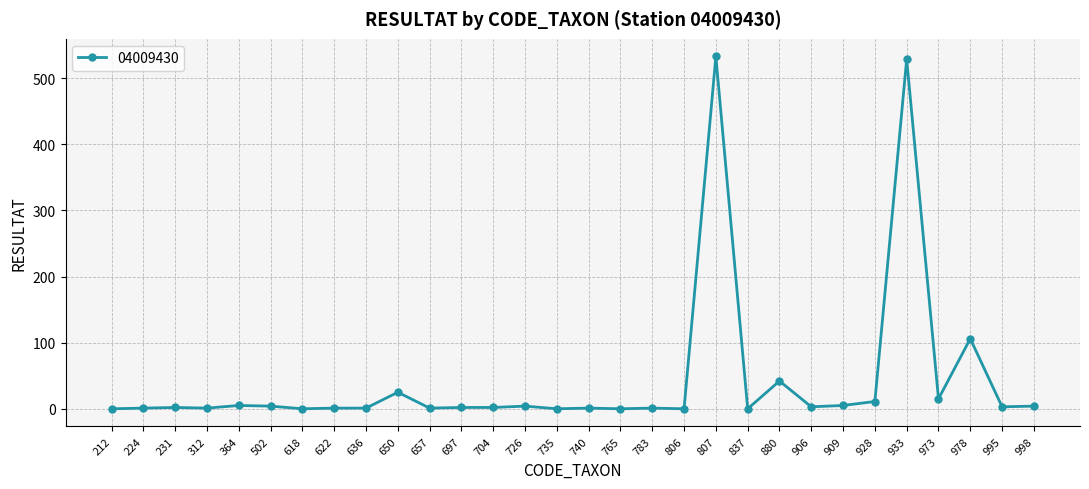

True or false: the data has more than 1 interior local peaks.

True